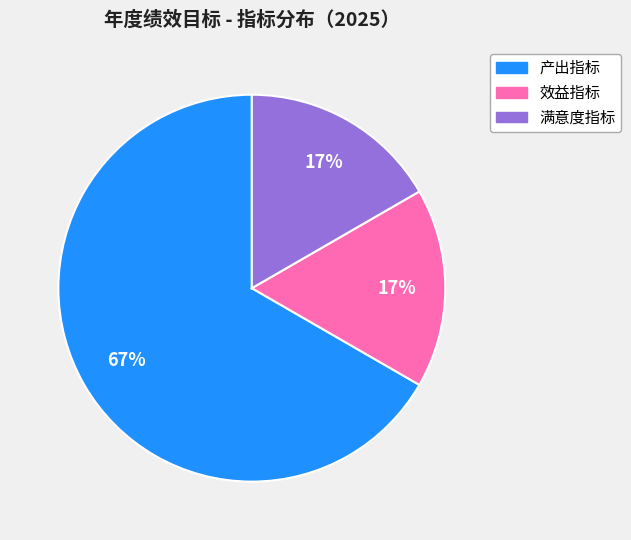

What percentage is the 效益指标 slice, to the nearest percent?

17%